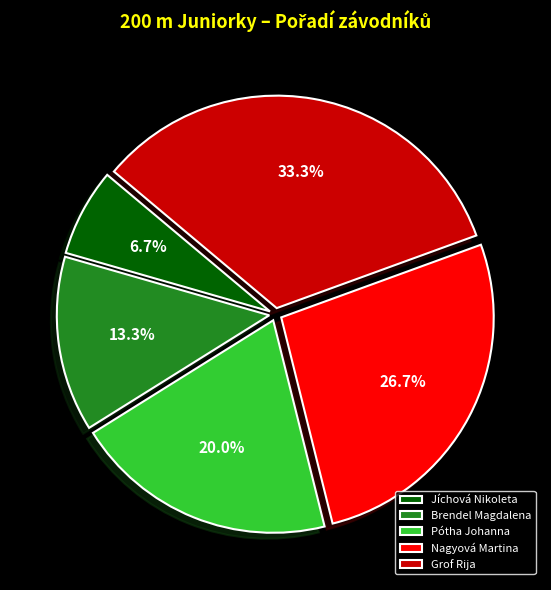

Count the number of slices in the pie.

5